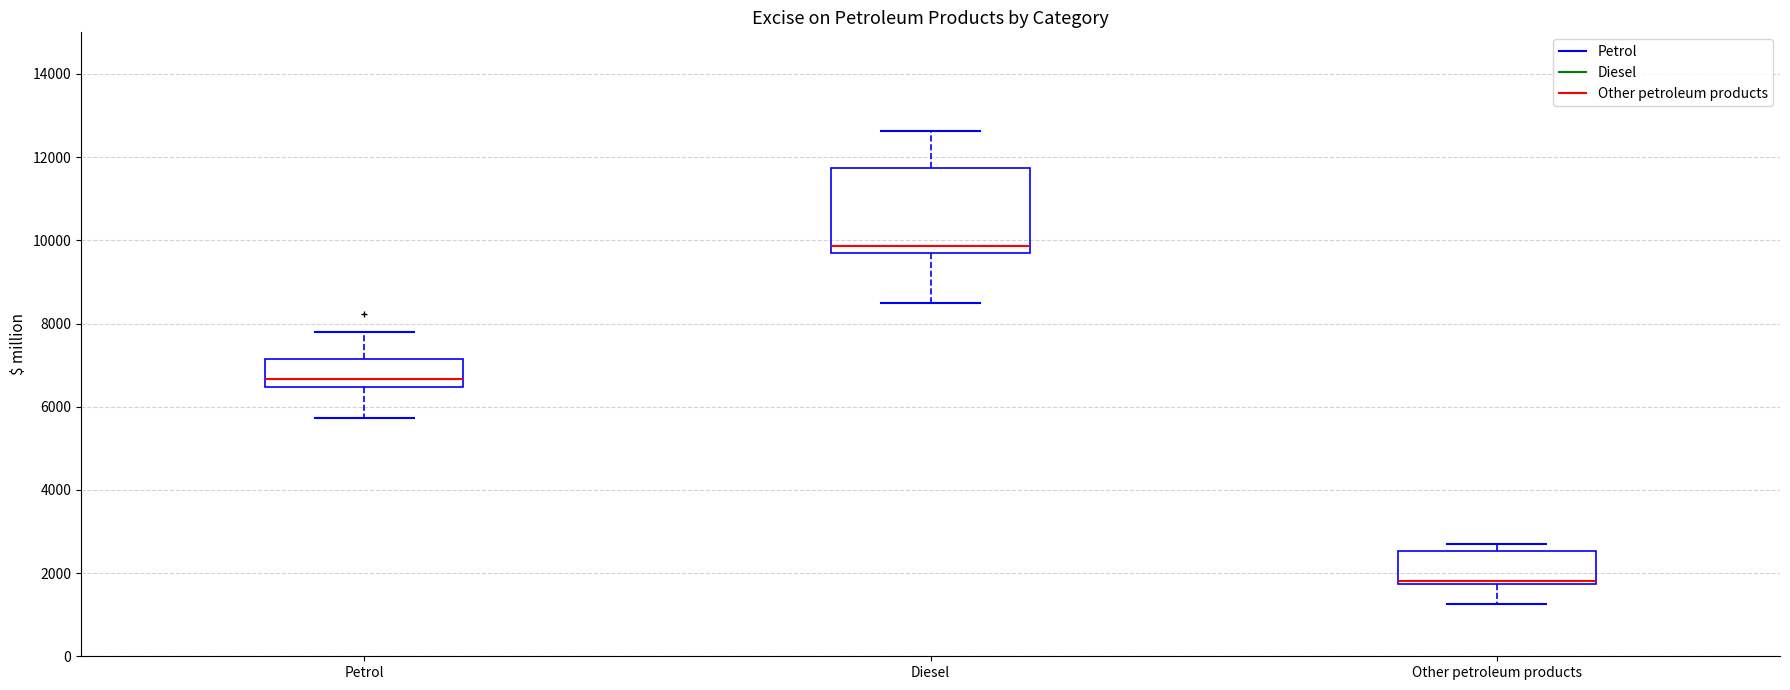

Reading left to right, transcribe this box plot: for each box, give where its median line is, the range the box spans, and where its two whiskers end, as read against the y-axis. The values are not printed on the chart, so give them approximately, as read against the axis.

Petrol: median 6600, box 6400 to 7200, whiskers 5800 to 7800
Diesel: median 9800, box 9600 to 11800, whiskers 8600 to 12600
Other petroleum products: median 1800 (just above the box's lower edge), box 1800 to 2600, whiskers 1200 to 2800